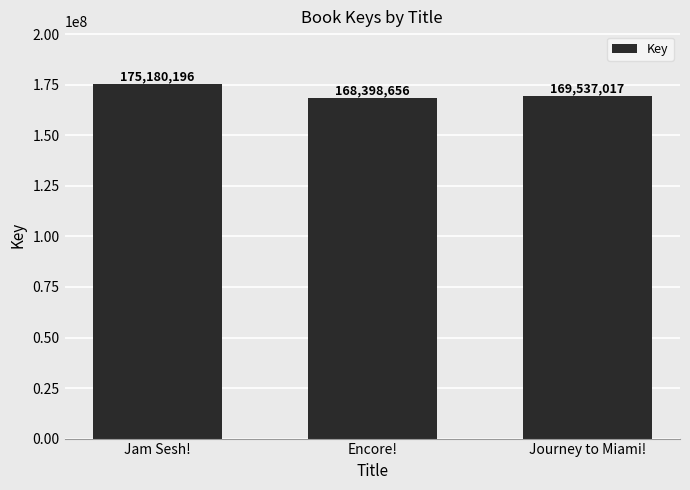

Reading left to right, extract all data points from this chart.

Jam Sesh!=175180196	Encore!=168398656	Journey to Miami!=169537017